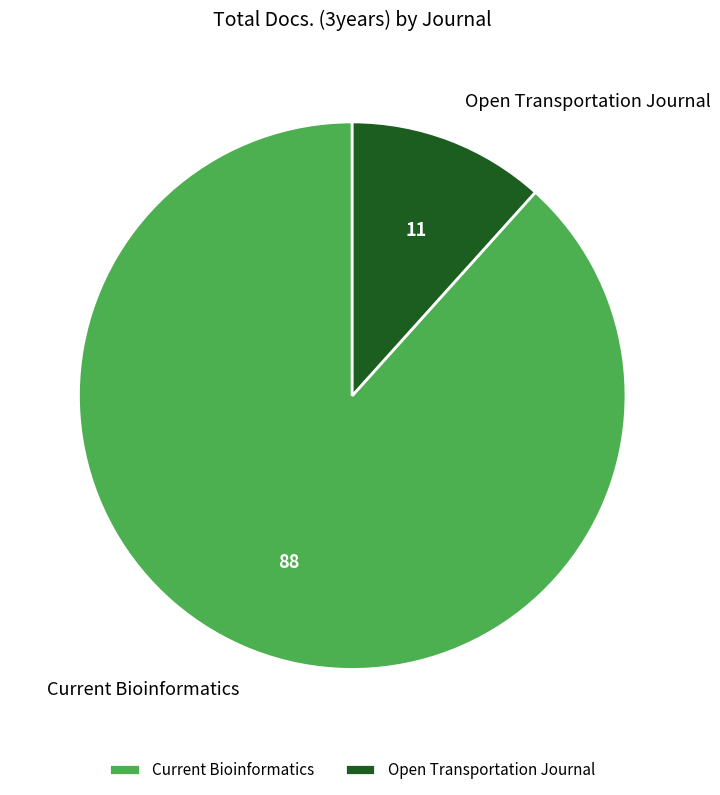

Approximately how many times larger is the value at Current Bioinformatics compared to Open Transportation Journal?

7.6